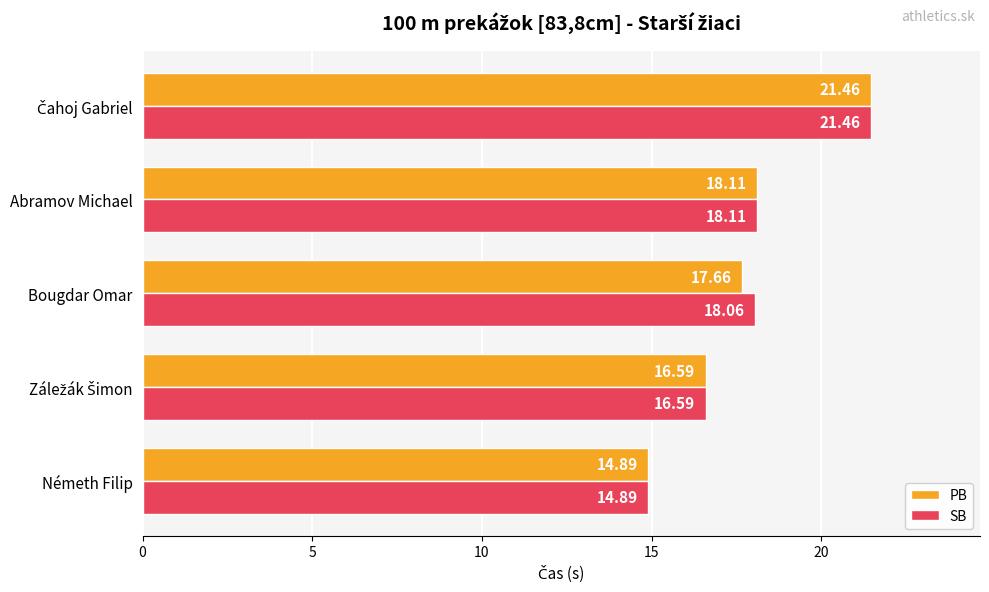

List the series in order of their overall mean, lowest first.

PB, SB